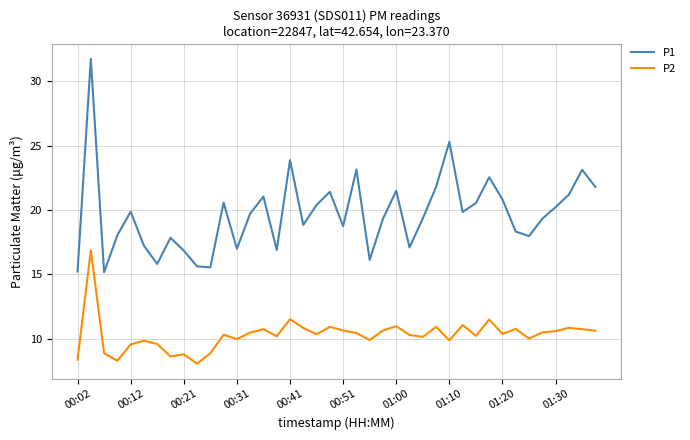

What is the difference between the maximum and minimum values in the P2 series?

8.8